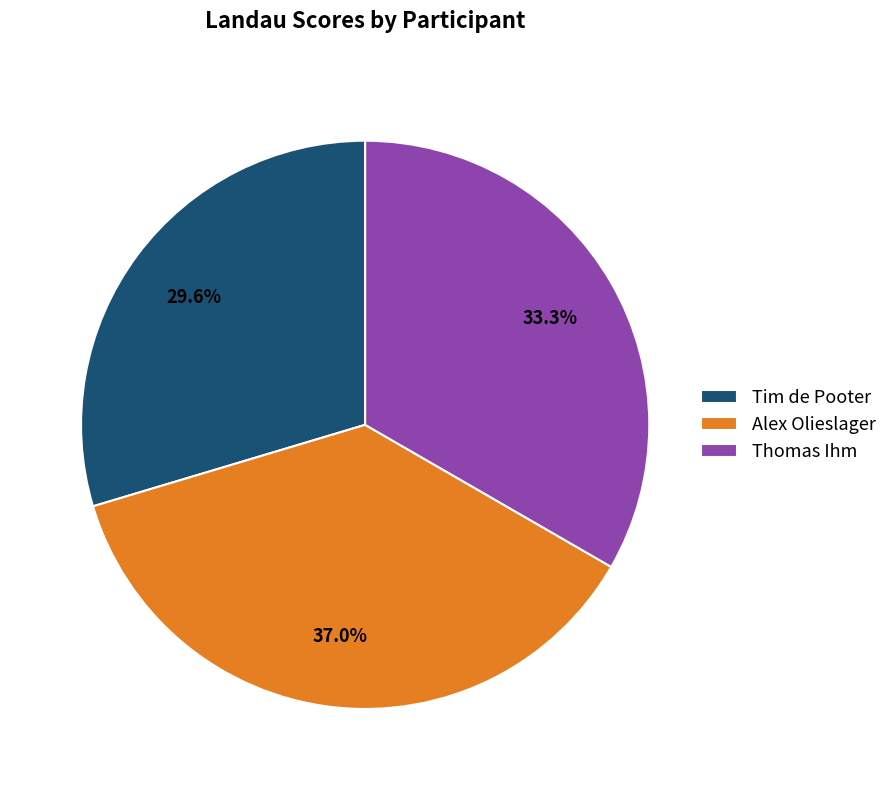

How many segments does this pie chart have?

3